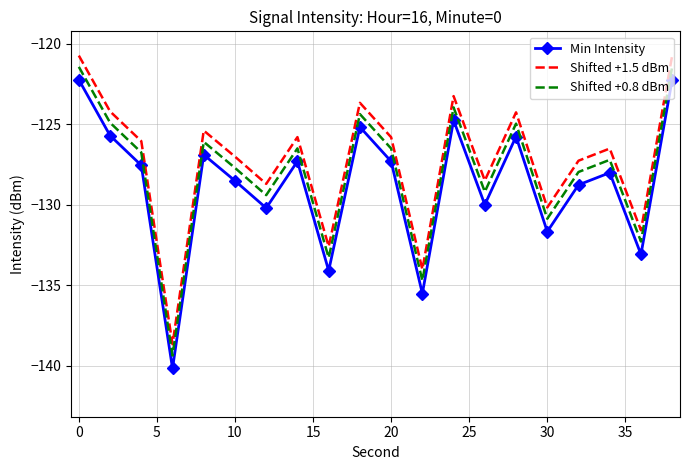

How many data points in Shifted +1.5 dBm are above -126?

9